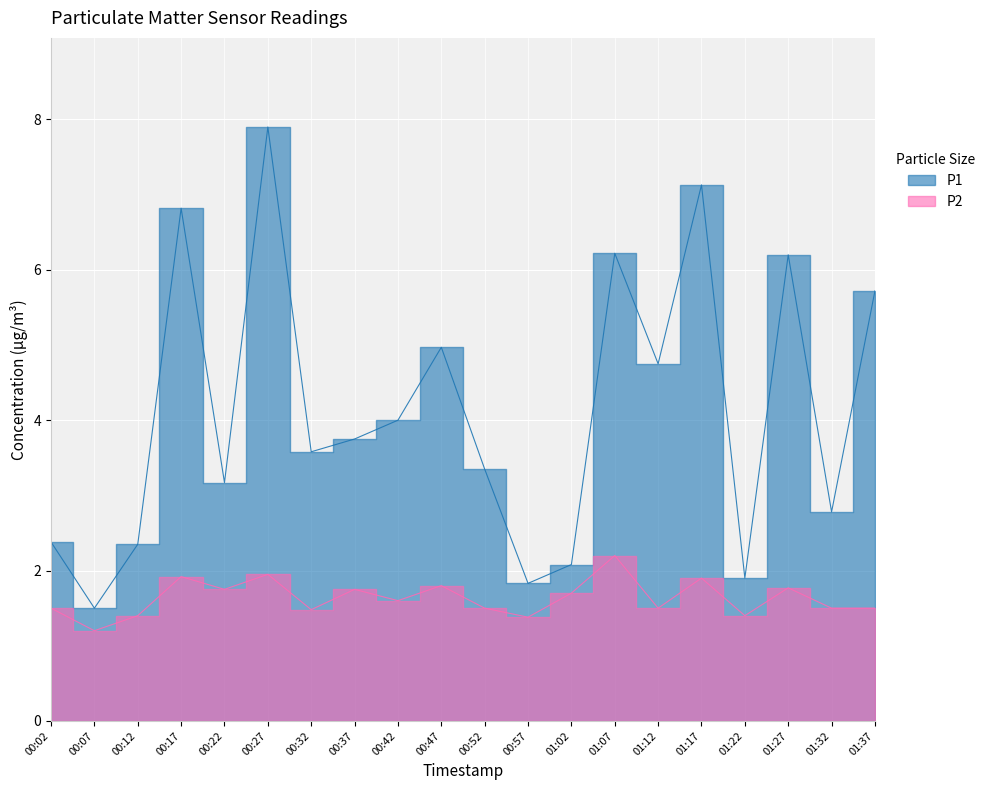

At which label does P1 reach its peak?

00:27